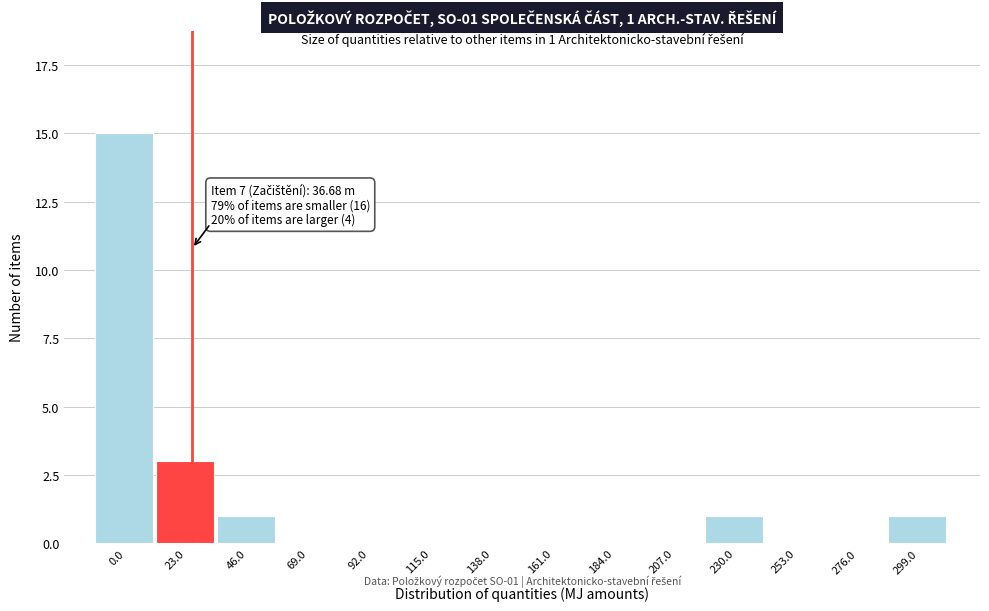

Reading left to right, transcribe all the data shown in this chart.

0.0=15	23.0=3	46.0=1	69.0=0	92.0=0	115.0=0	138.0=0	161.0=0	184.0=0	207.0=0	230.0=1	253.0=0	276.0=0	299.0=1